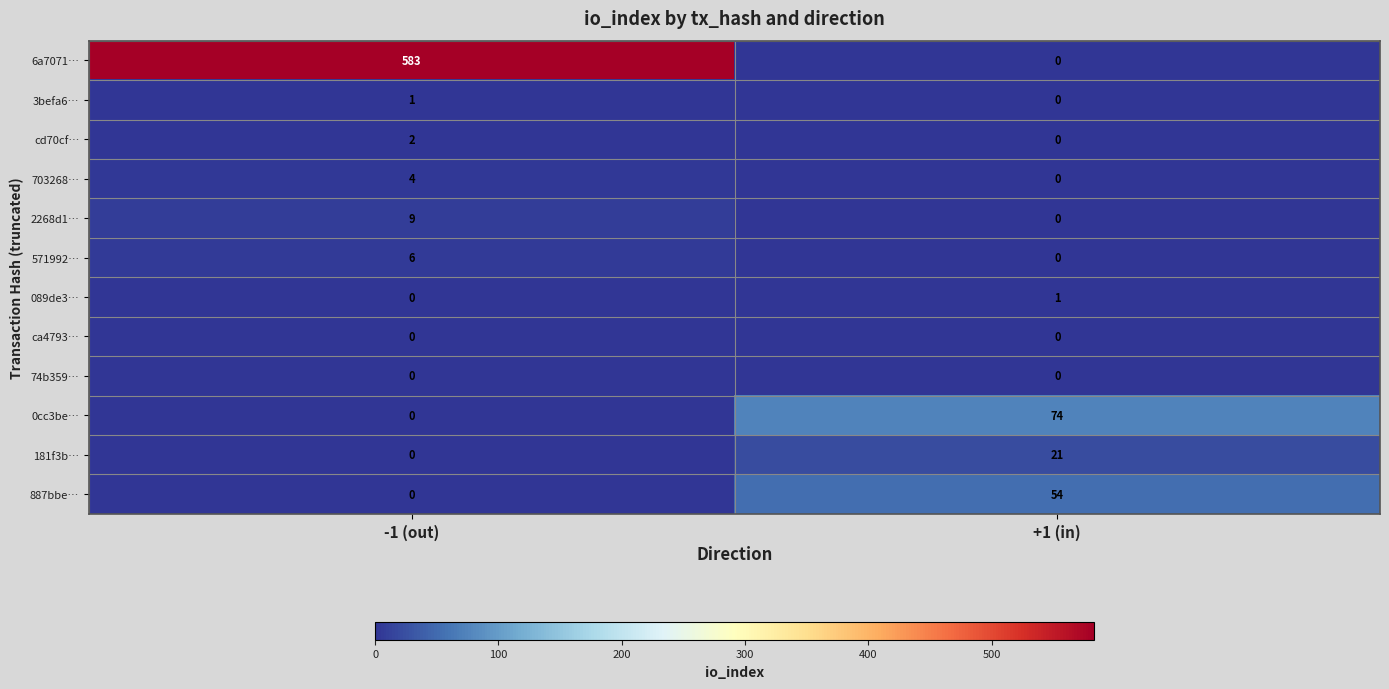

What is the sum of all 887bbe… values?

54